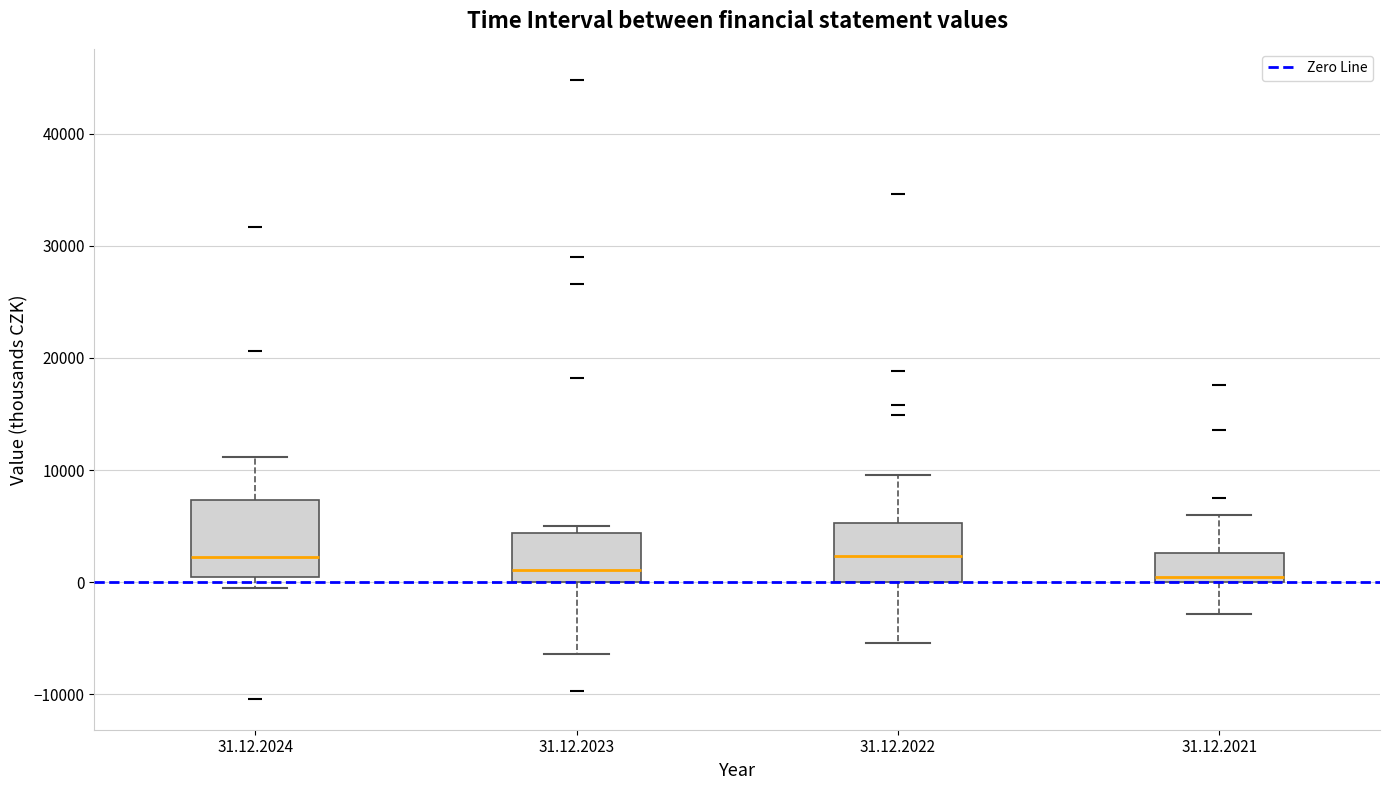

Reading left to right, transcribe this box plot: for each box, give where its median line is, the range the box spans, and where its two whiskers end, as read against the y-axis. The values are not printed on the chart, so give them approximately, as read against the axis.

31.12.2024: median 2000, box 1000 to 7000, whiskers -1000 to 11000
31.12.2023: median 1000, box 0 to 4000, whiskers -6000 to 5000
31.12.2022: median 2000, box 0 to 5000, whiskers -5000 to 10000
31.12.2021: median 0 (just above the box's lower edge), box 0 to 3000, whiskers -3000 to 6000